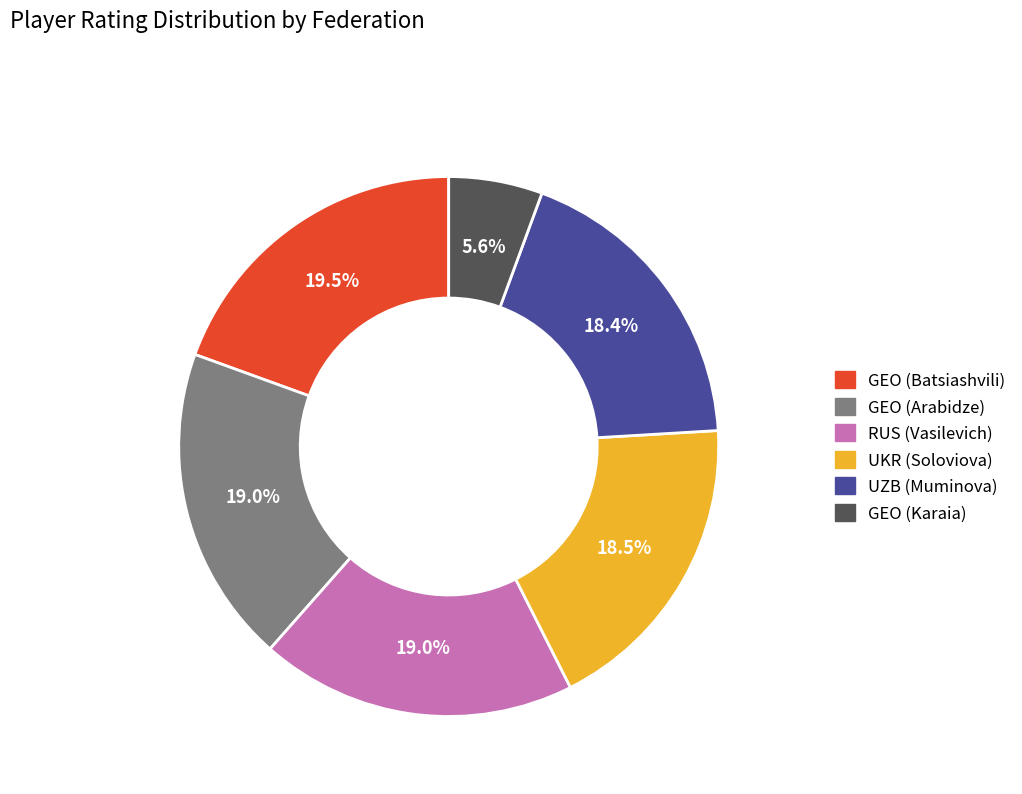

Do UZB (Muminova) and GEO (Arabidze) together represent more than half of the pie?

No